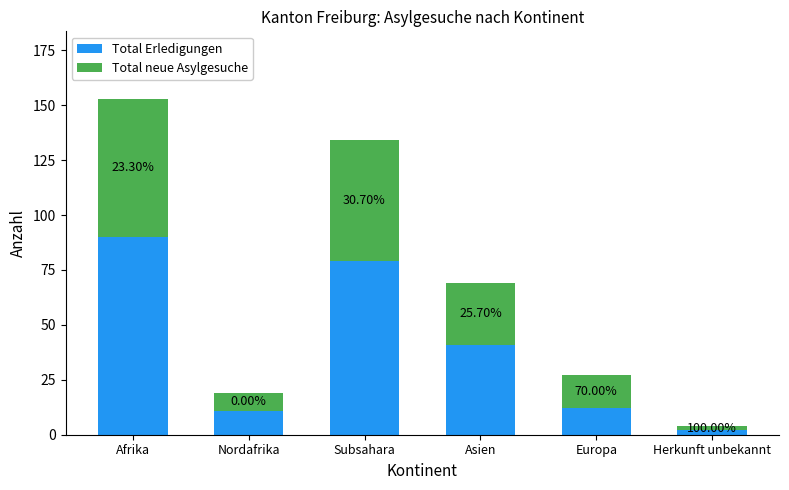

At Nordafrika, list the series in order from smallest to largest.

Total neue Asylgesuche, Total Erledigungen